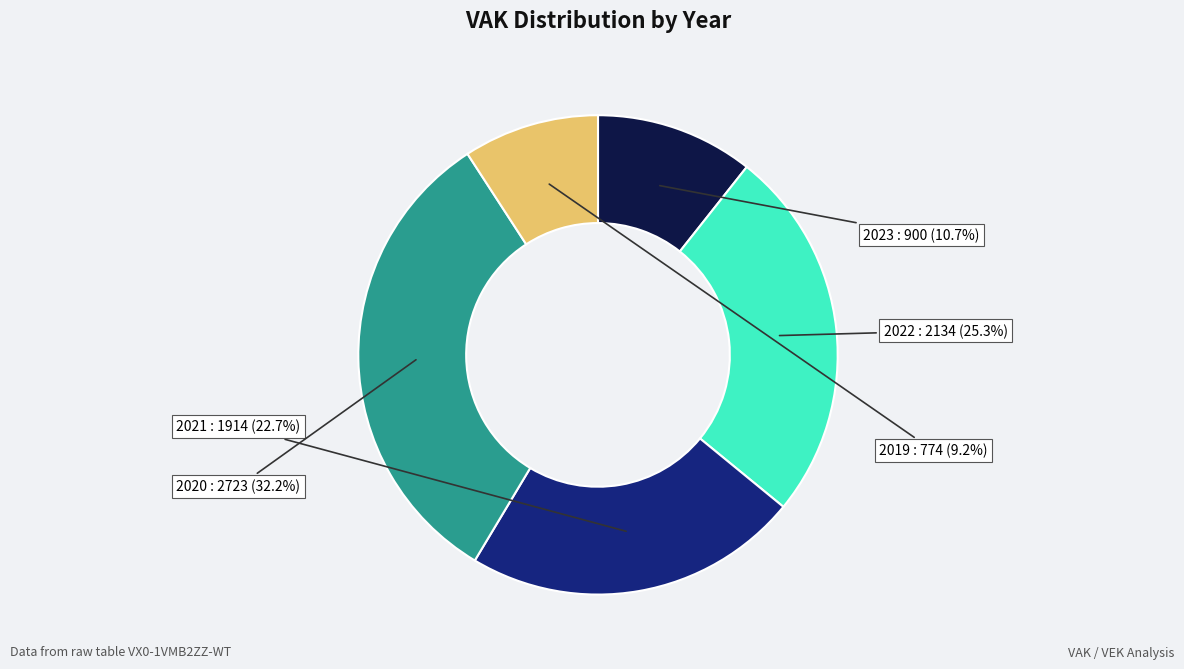

Does 2022 represent more than half of the total?

No